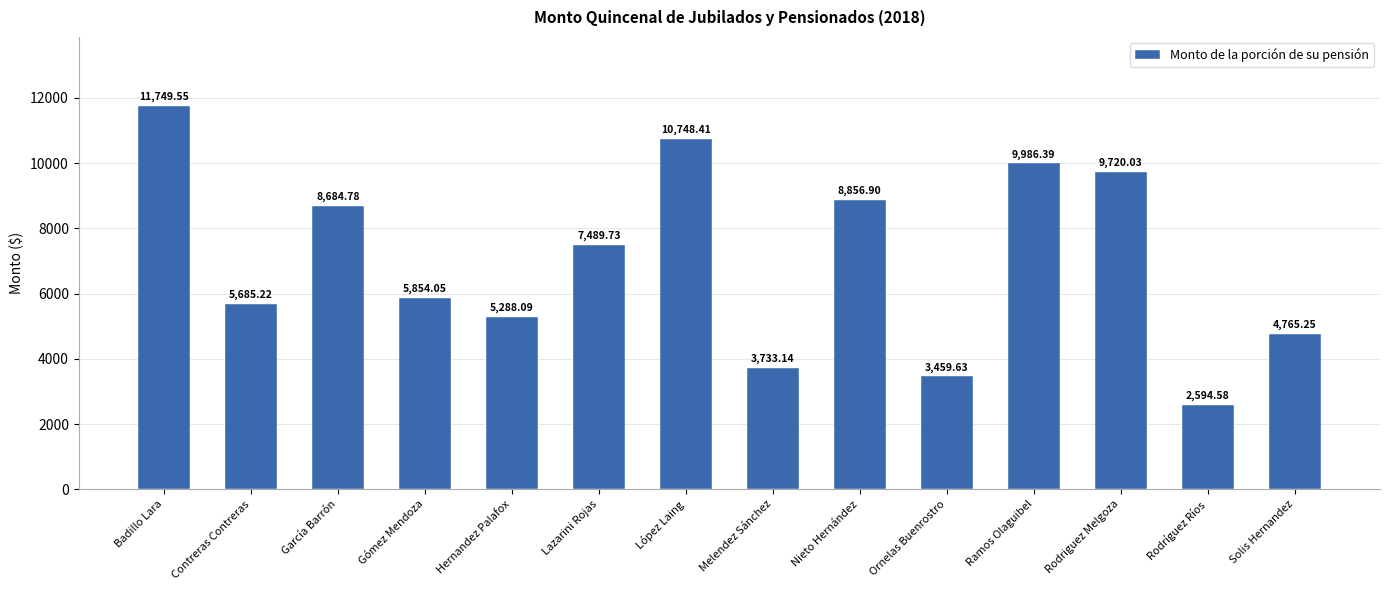

Which category has the lowest value across all series?

Rodríguez Ríos